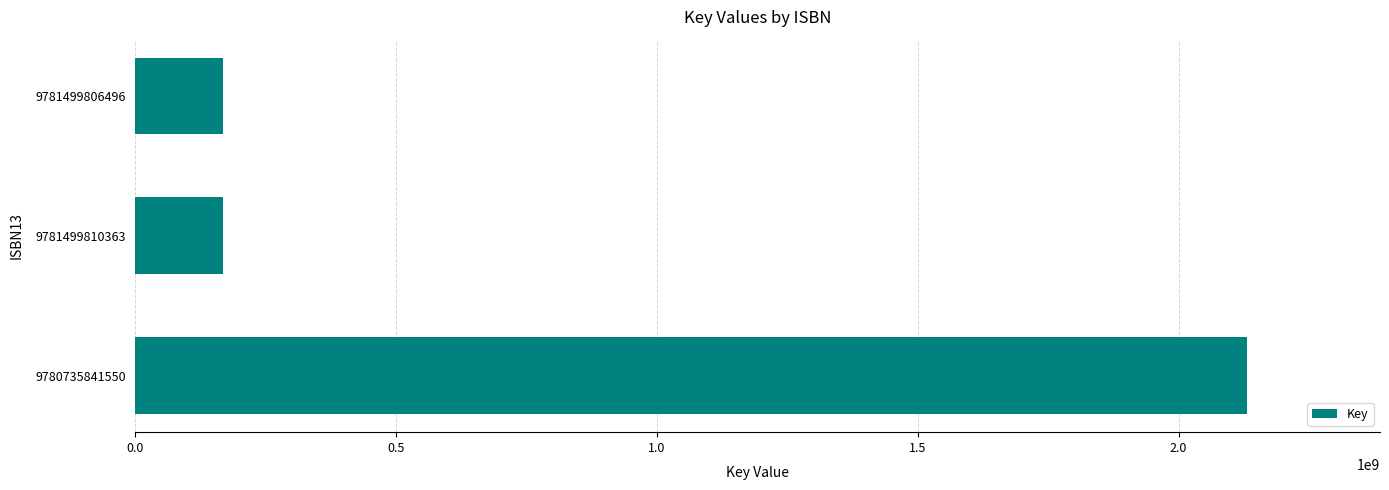

What is the label of the 2nd bar from the top?

9781499810363